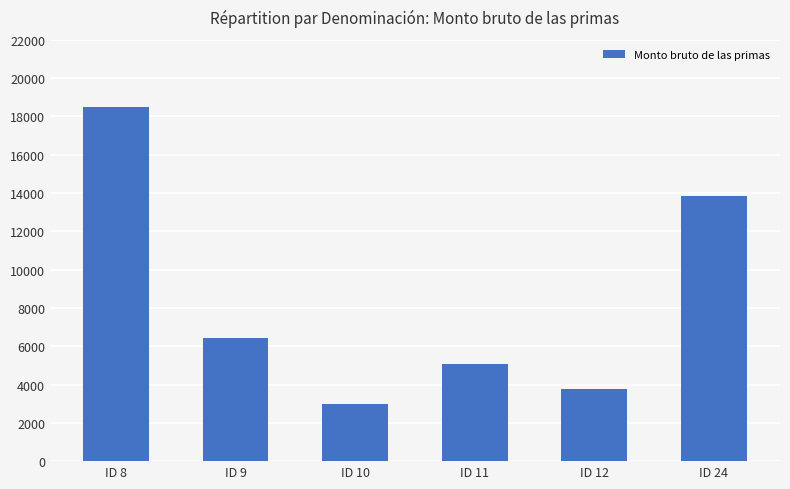

List the labels in order of value, smallest first.

ID 10, ID 12, ID 11, ID 9, ID 24, ID 8